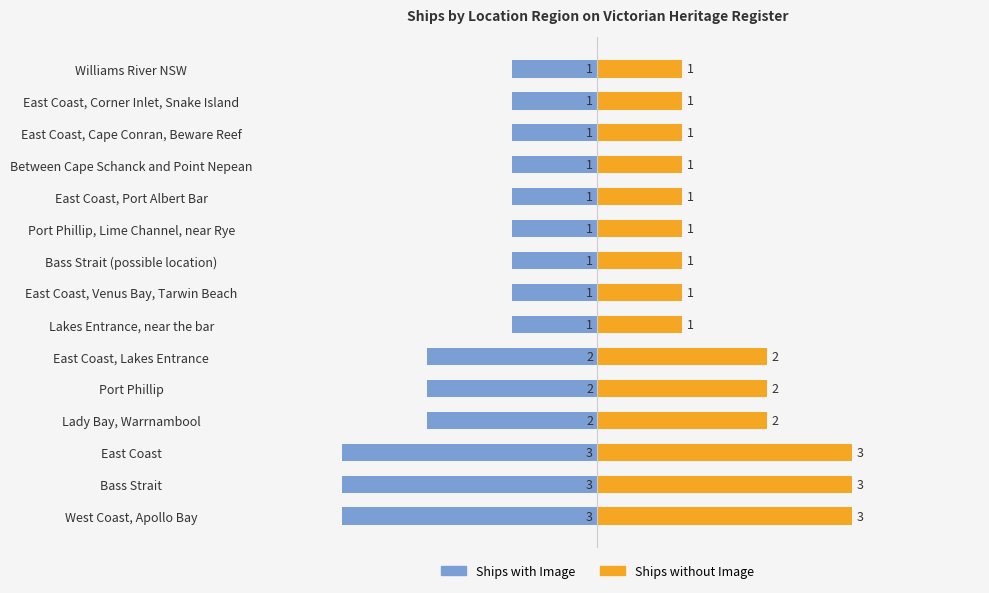

Which series has the widest spread of values?

Ships with Image